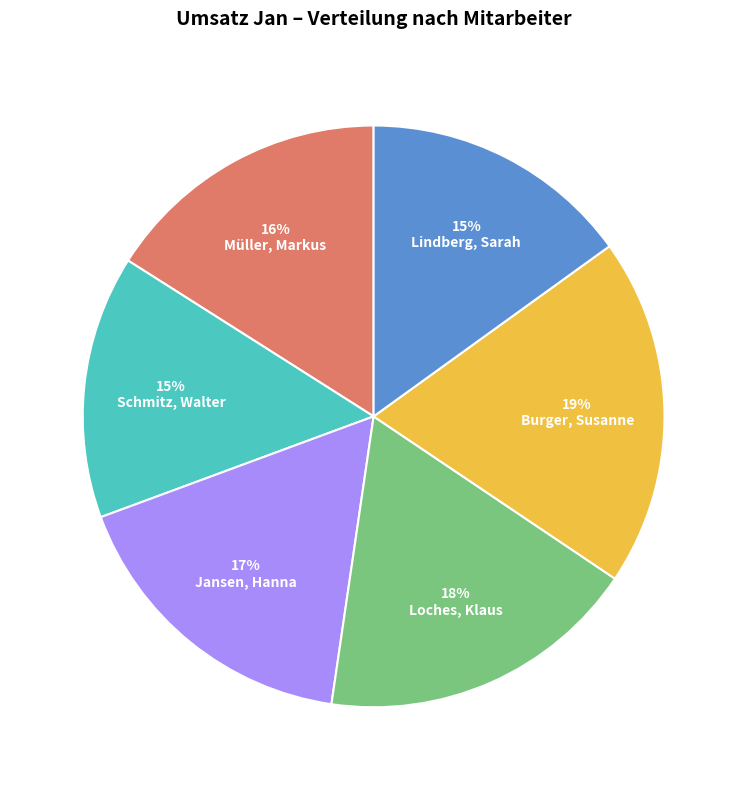

How many slices are in this pie chart?

6